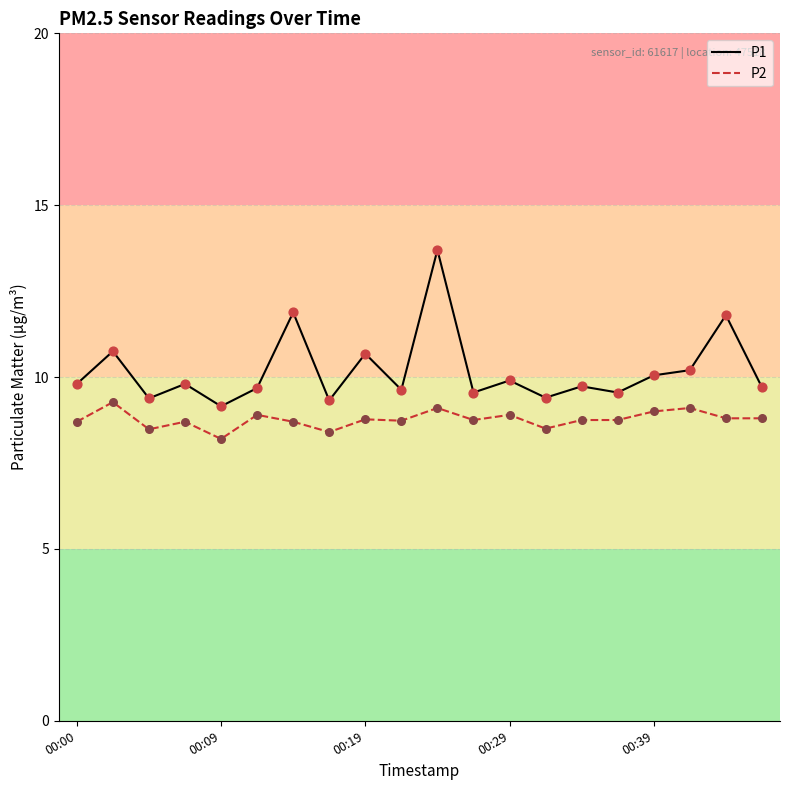

Which series has the largest range (max minus min)?

P1